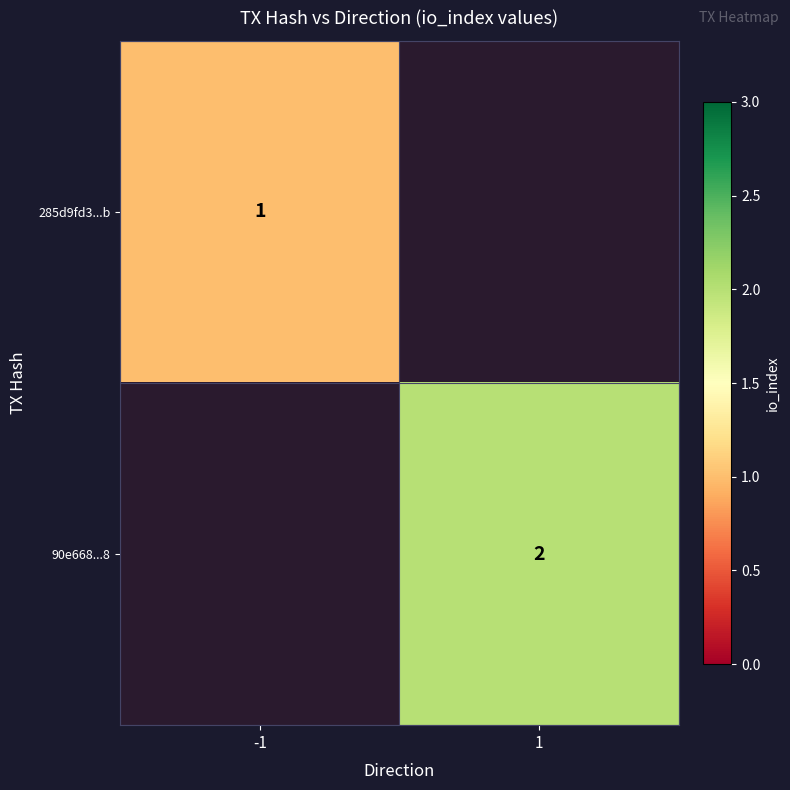

Is the value of 90e668...8 at 1 greater than the value of 285d9fd3...b at -1?

Yes